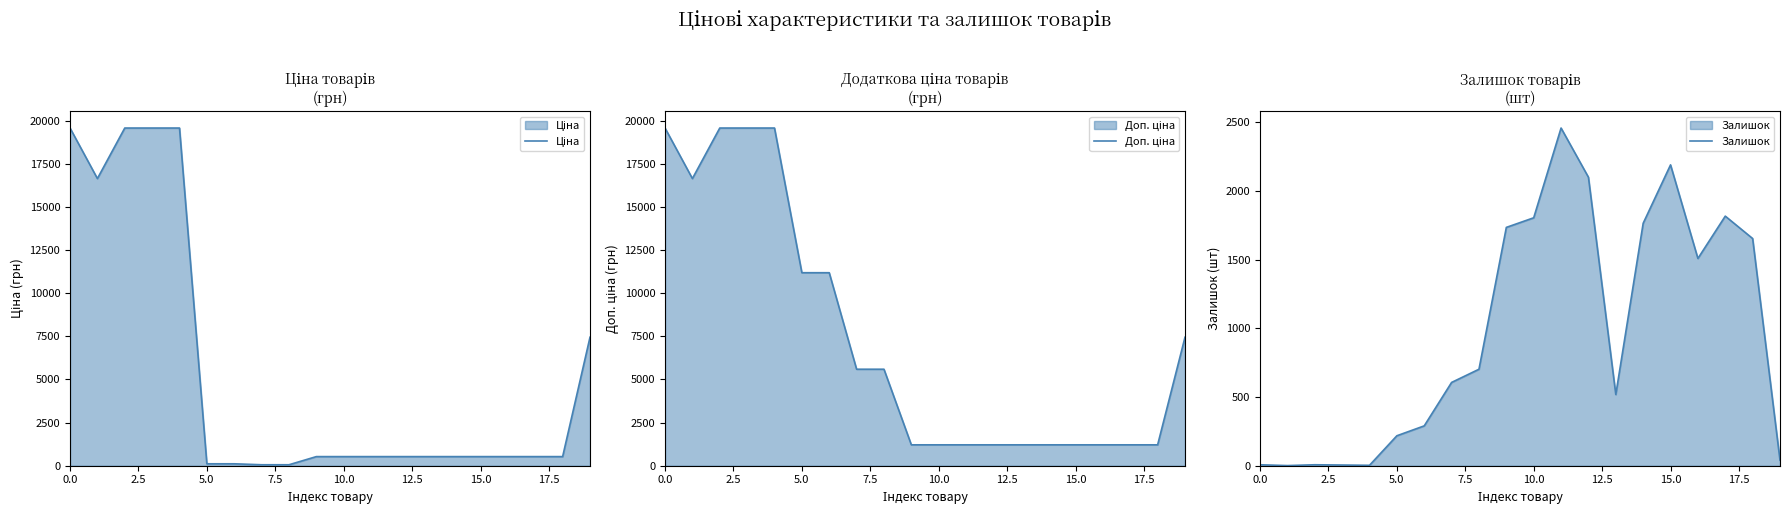

How many lines are shown in the chart?

3